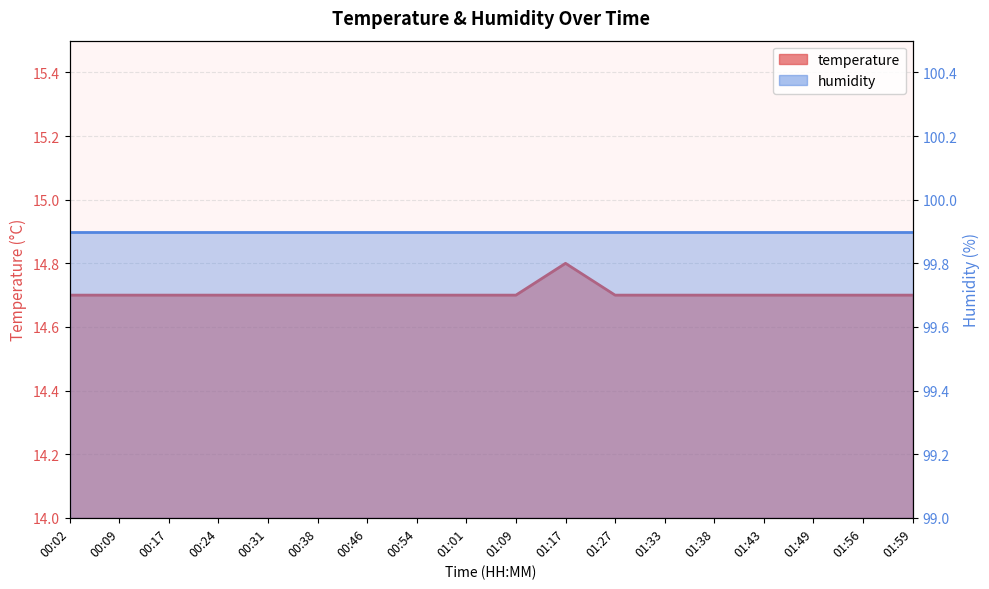

Rank the categories by value from highest to lowest.

01:17, 00:02, 00:09, 00:17, 00:24, 00:31, 00:38, 00:46, 00:54, 01:01, 01:09, 01:27, 01:33, 01:38, 01:43, 01:49, 01:56, 01:59